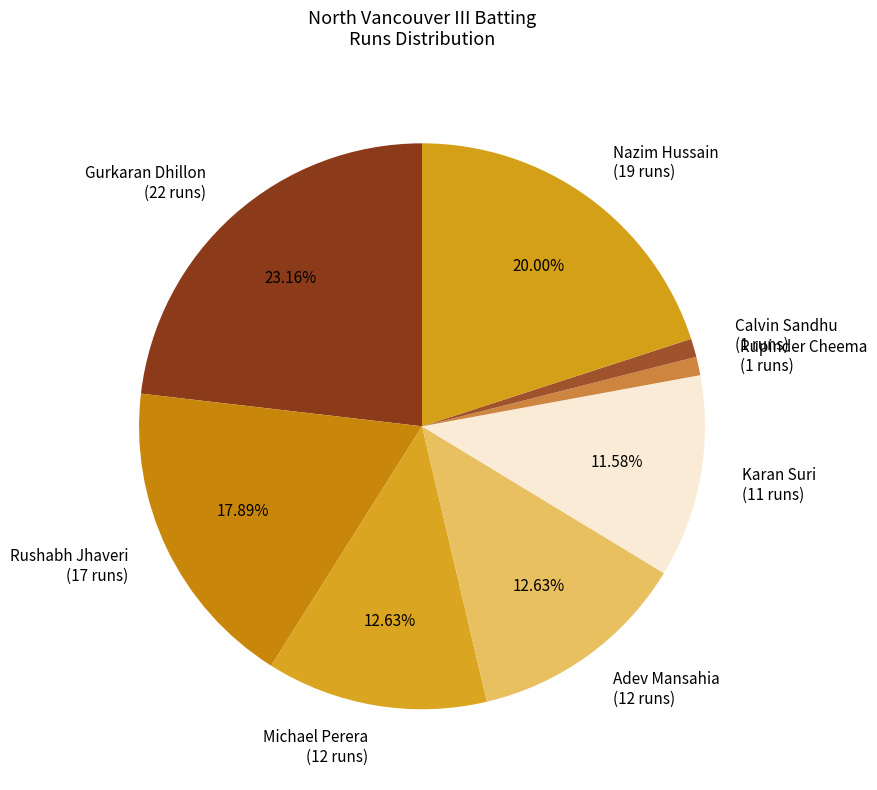

Is the sum of Gurkaran Dhillon (22 runs) and Karan Suri (11 runs) greater than half?

No